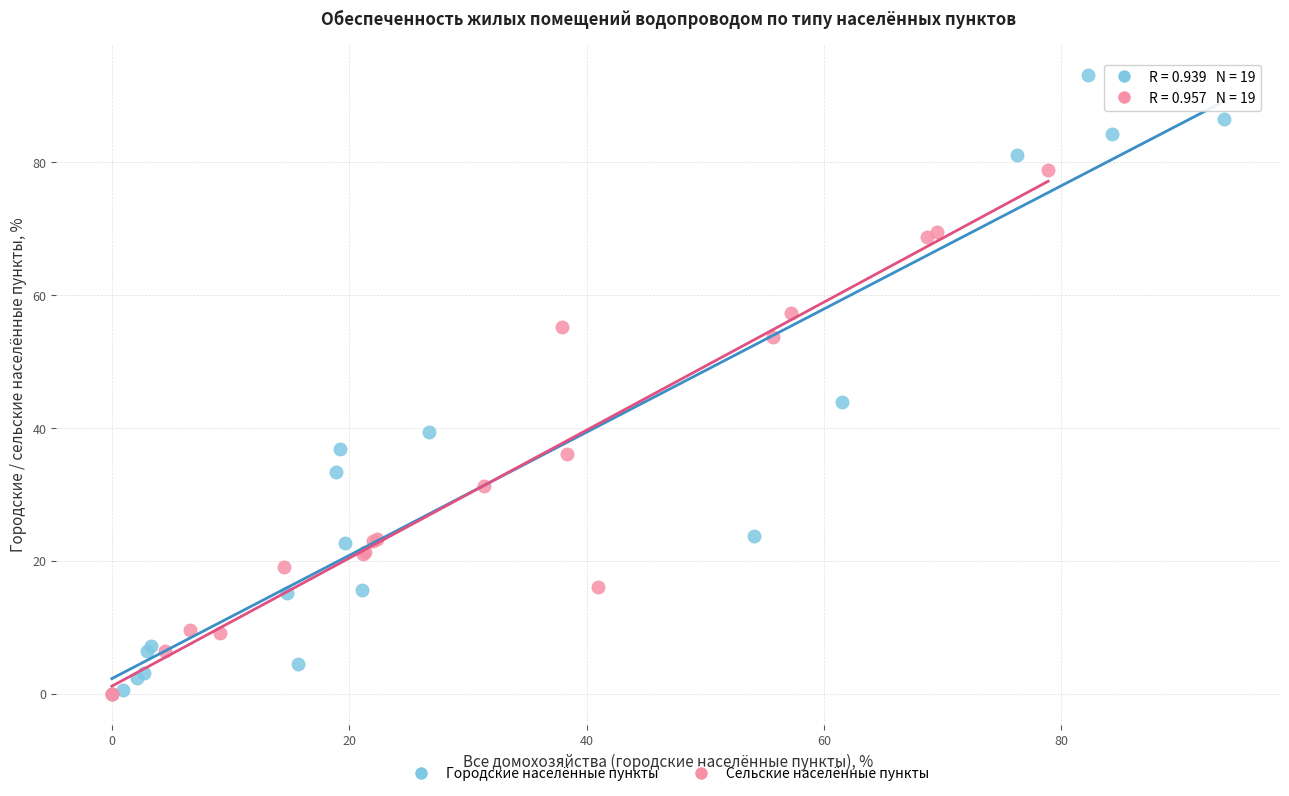

Which series has the widest spread of Y values?

Городские населённые пункты